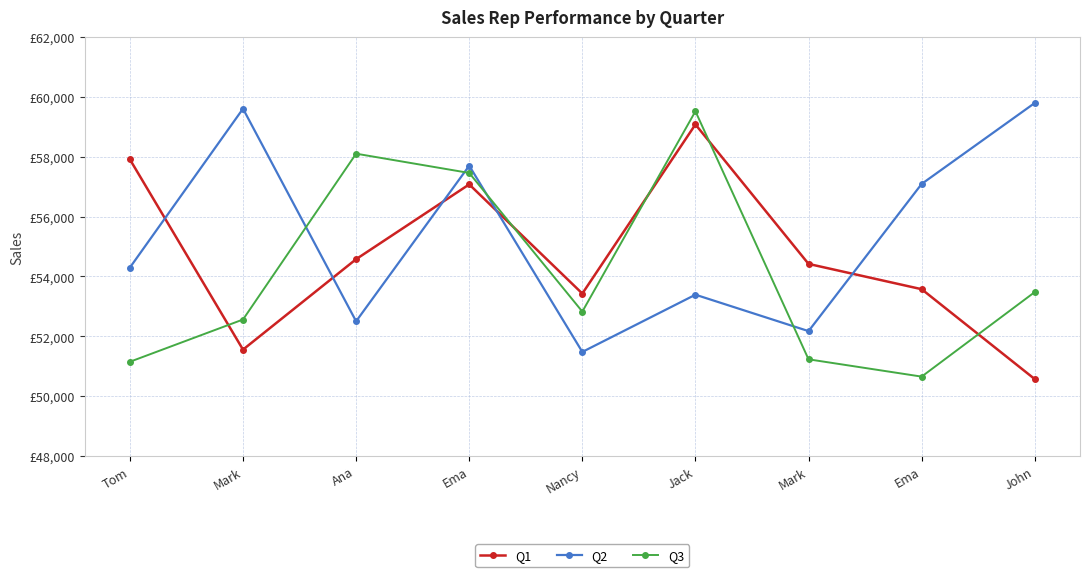

What are all the series names shown in the legend?

Q1, Q2, Q3